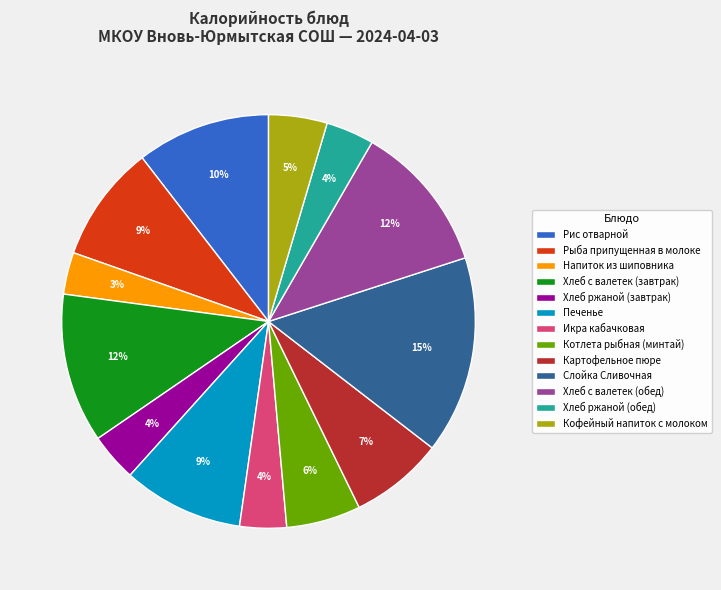

True or false: Хлеб с валетек (обед) accounts for 23% of the total.

False